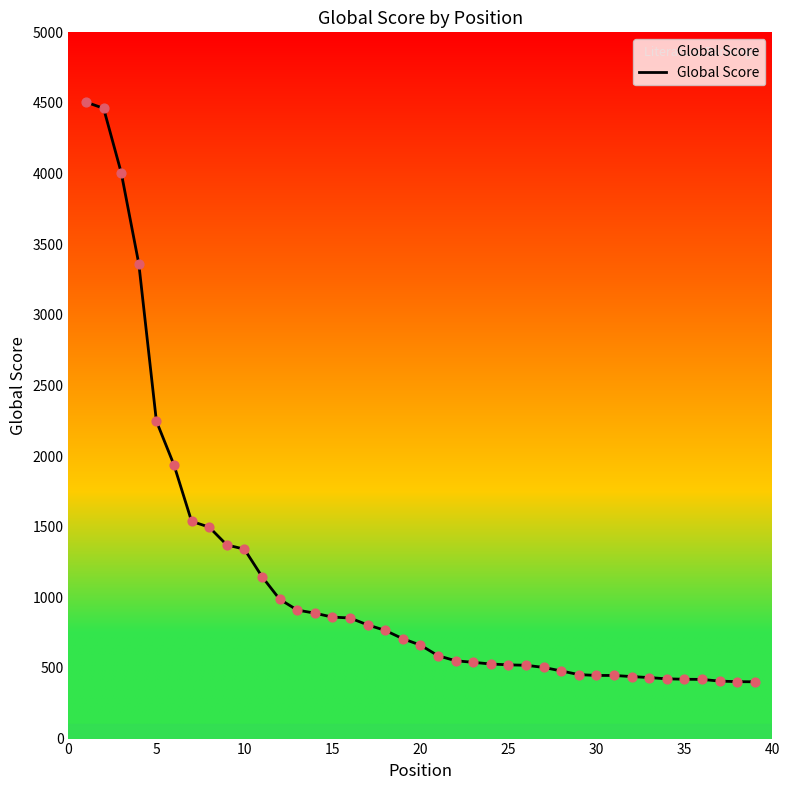

What is the difference between the maximum and minimum values?

4104